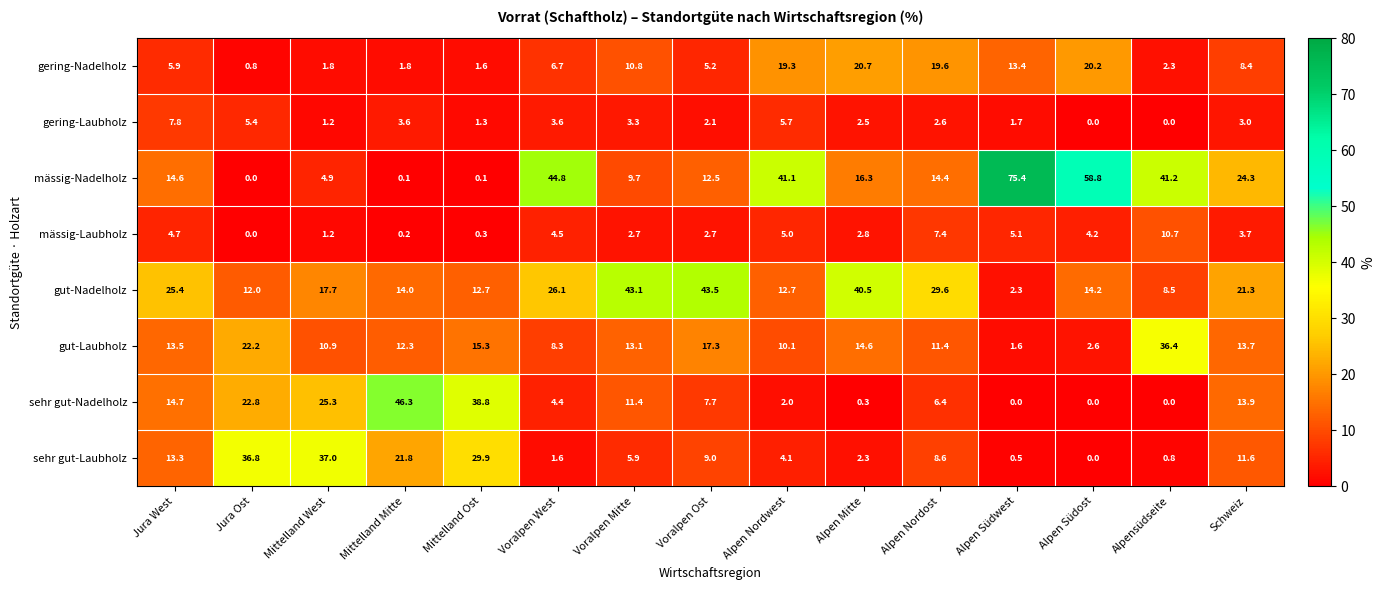

What is the spread (max minus min) of values at Alpen Mitte?

40.2